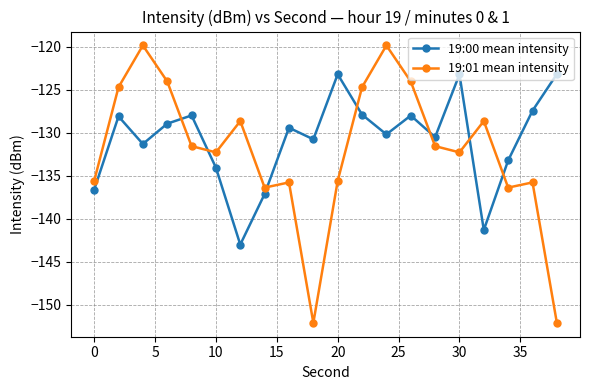

Which series ends up on top after the final intersection of 19:00 mean intensity and 19:01 mean intensity?

19:00 mean intensity